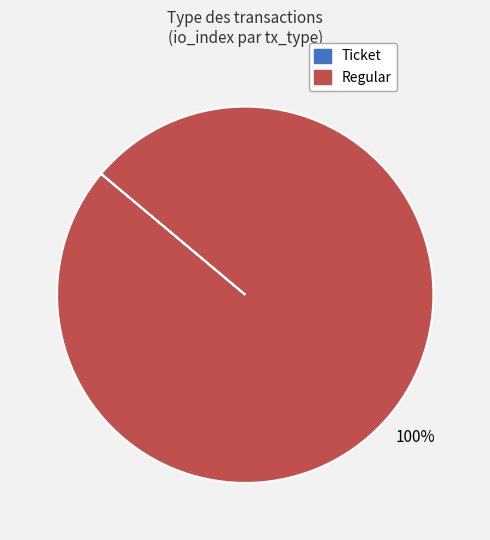

What percentage is the Regular slice, to the nearest percent?

100%